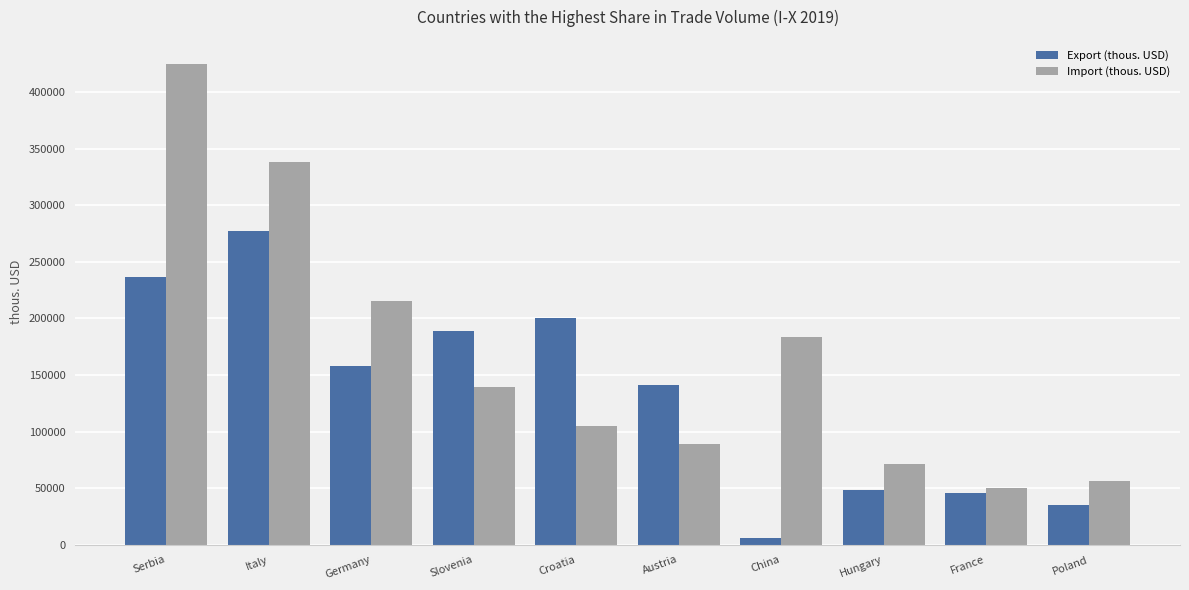

What is the label of the 9th bar from the left?

France